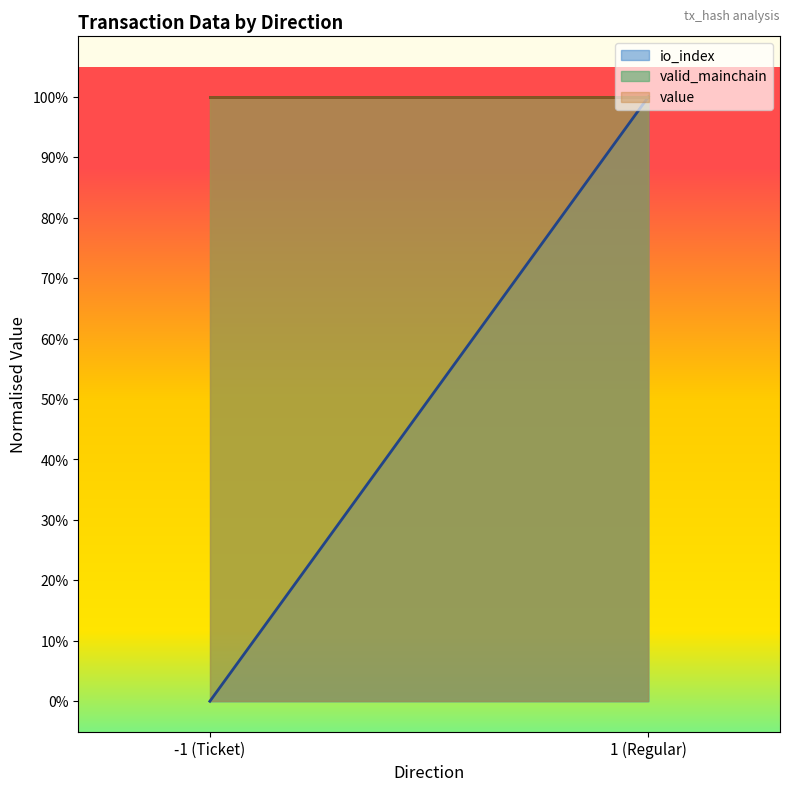

True or false: io_index and value cross at least once.

False